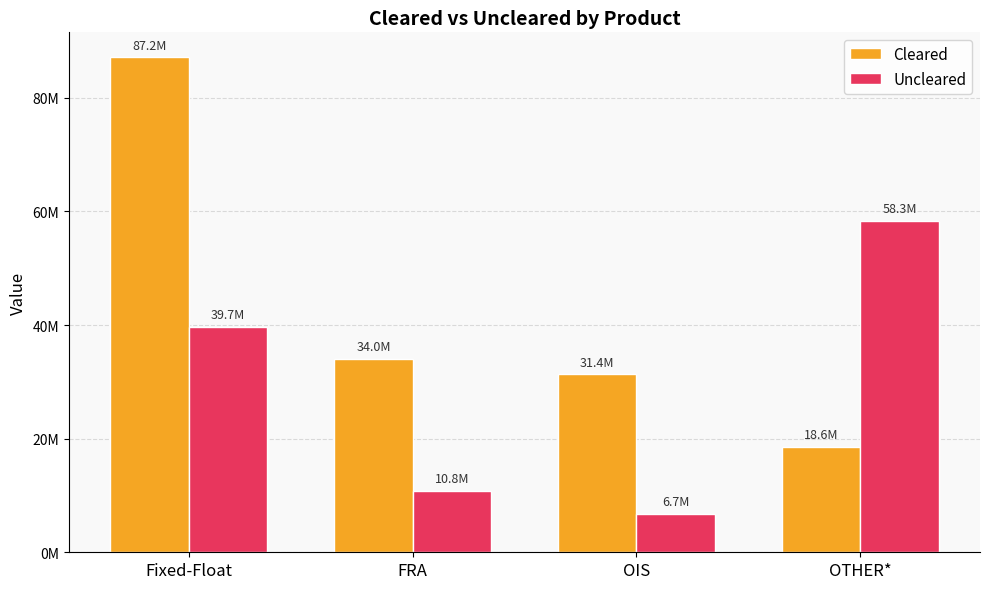

What is the difference between the Uncleared values at Fixed-Float and OIS?

32978947